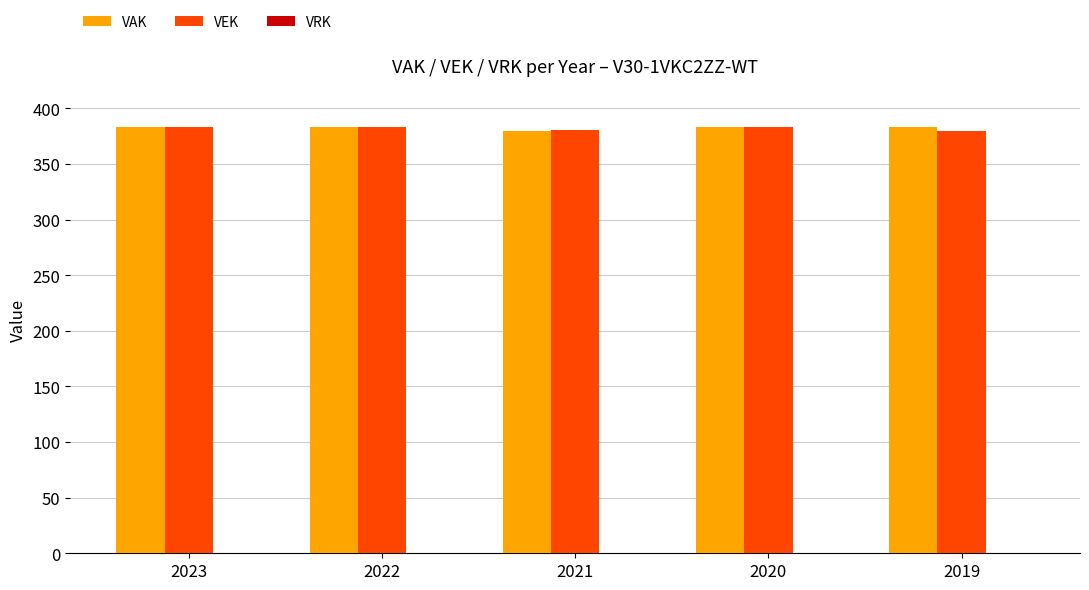

How many distinct data groups are displayed?

2